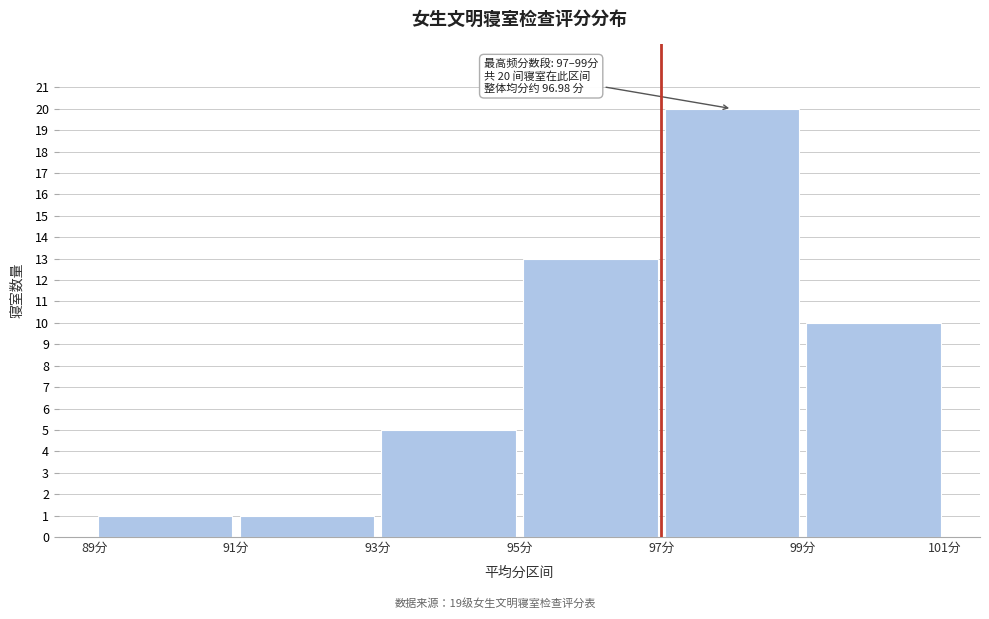

Which range on the x-axis has the tallest bar?

97 to 99